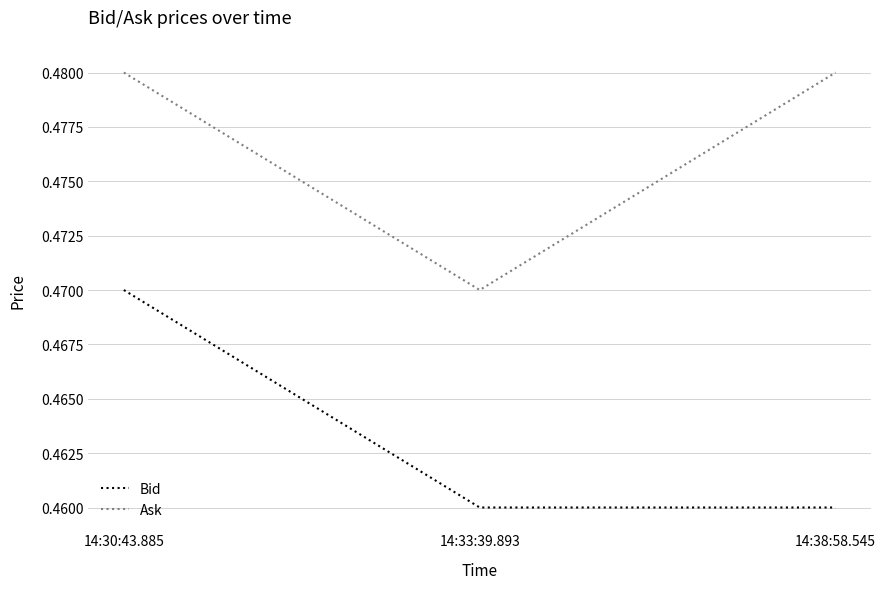

List the series in order of their overall mean, highest first.

Ask, Bid